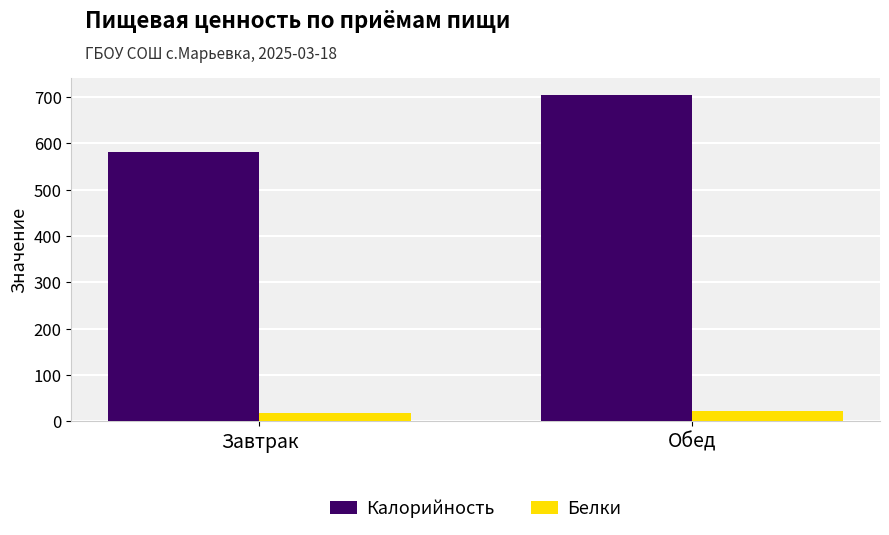

How many bars are there in each group?

2